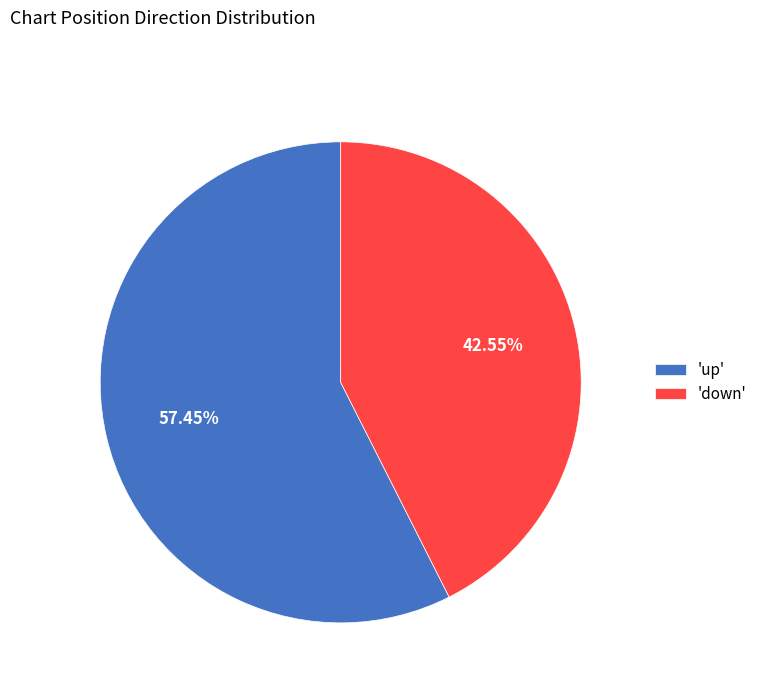

Which category has the smallest portion of the pie?

'down'